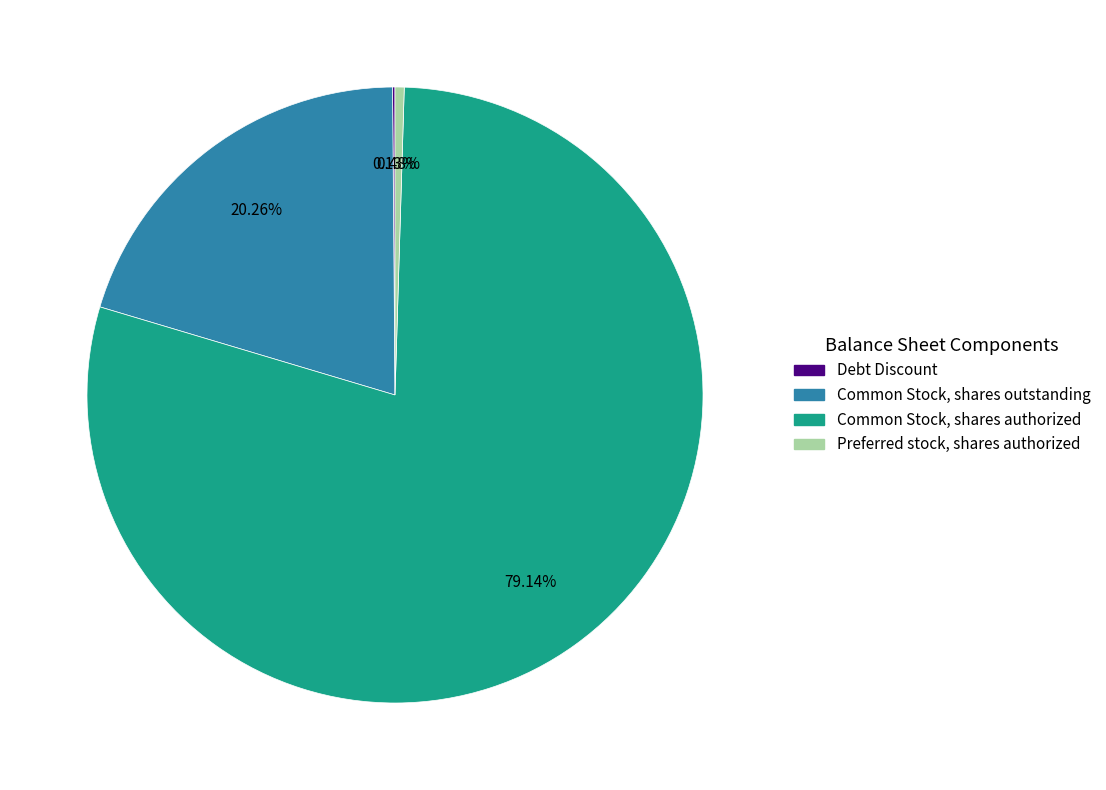

Approximately how many times larger is the value at Common Stock, shares authorized compared to Preferred stock, shares authorized?

165.0